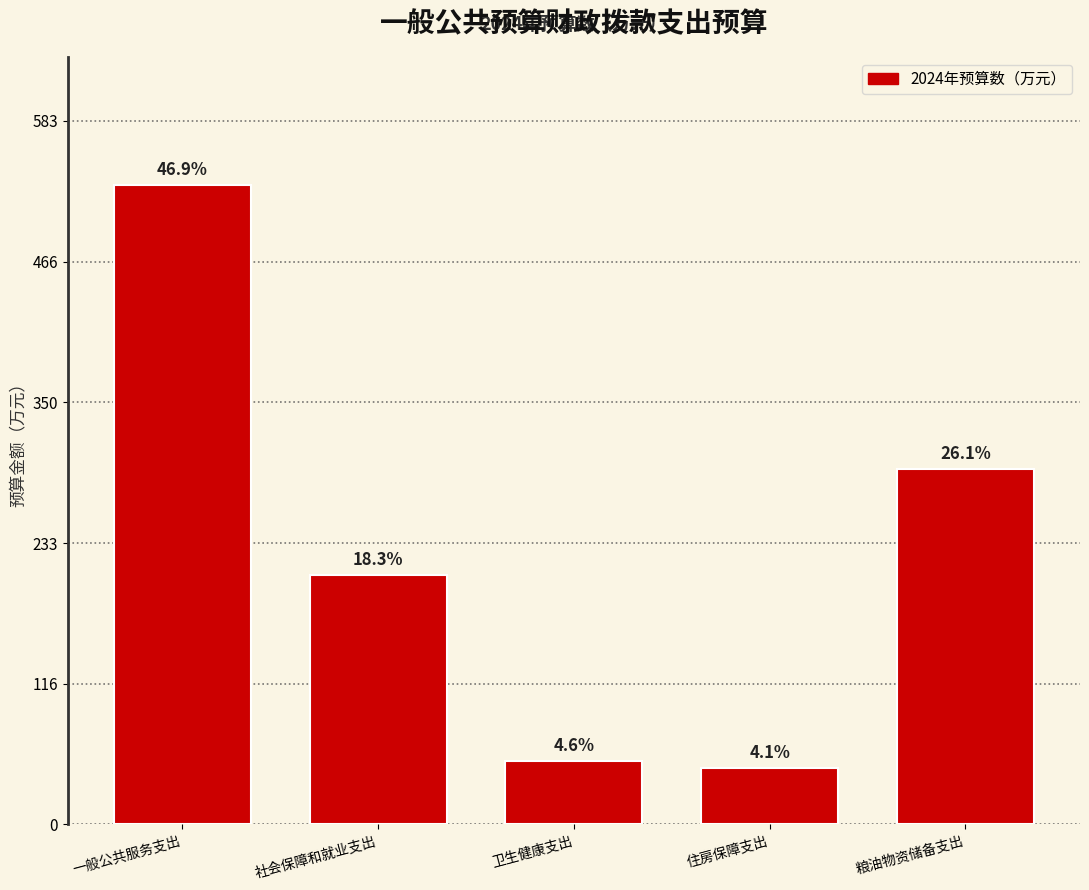

How many bars are there in total?

5